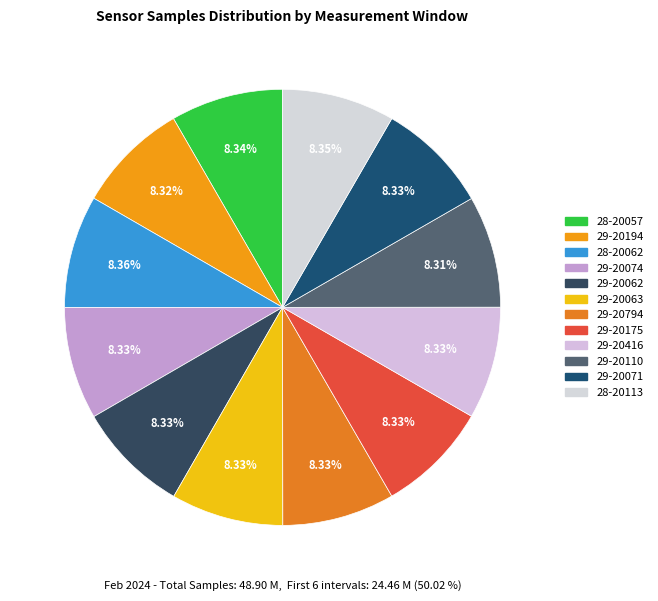

The 29-20194 slice represents 8% of the pie. True or false?

True